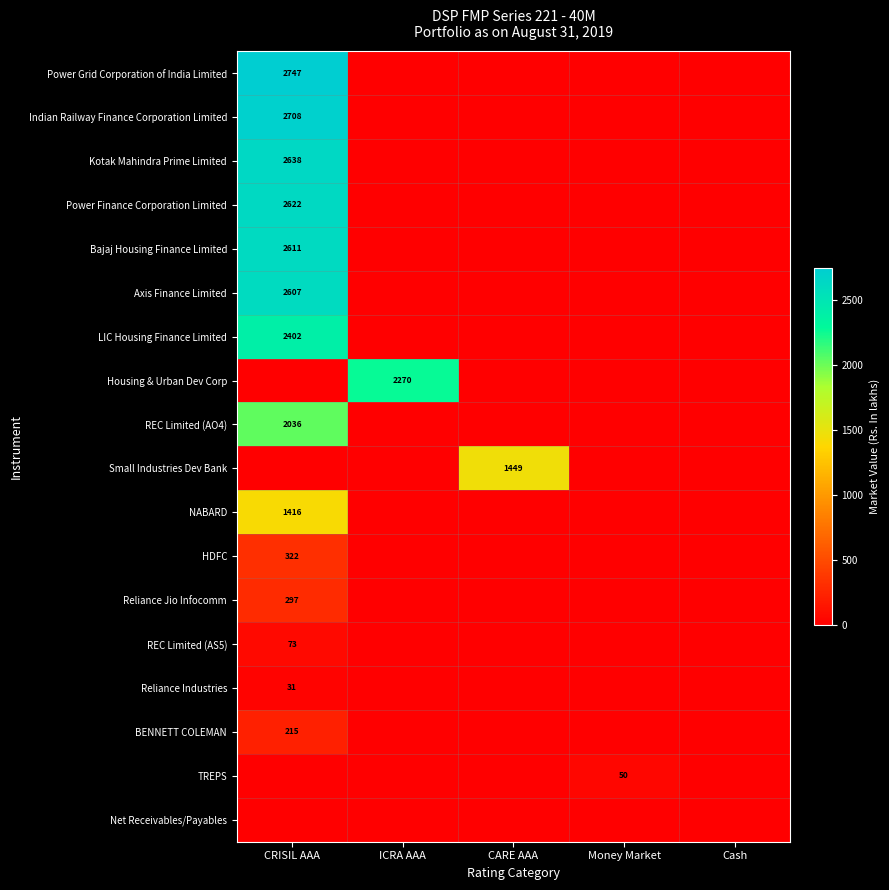

The Housing & Urban Dev Corp series shows 0.0 at Money Market. True or false?

True